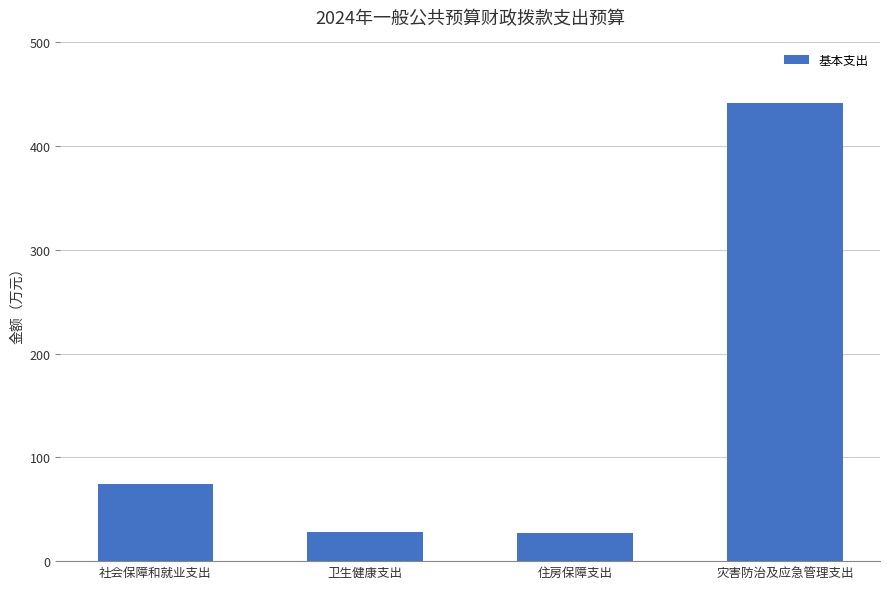

Where is the data nearest to the value 234?

社会保障和就业支出